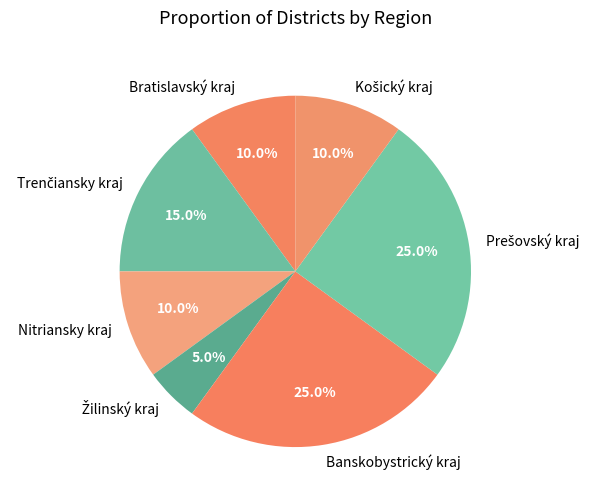

Combined, do Bratislavský kraj and Nitriansky kraj account for over 50%?

No